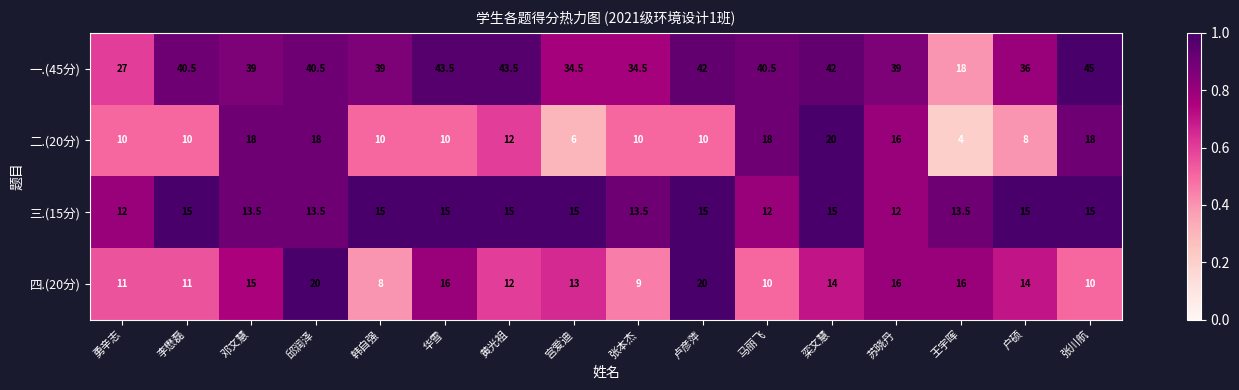

The 四.(20分) series shows 14.3 at 李懋磊. True or false?

False